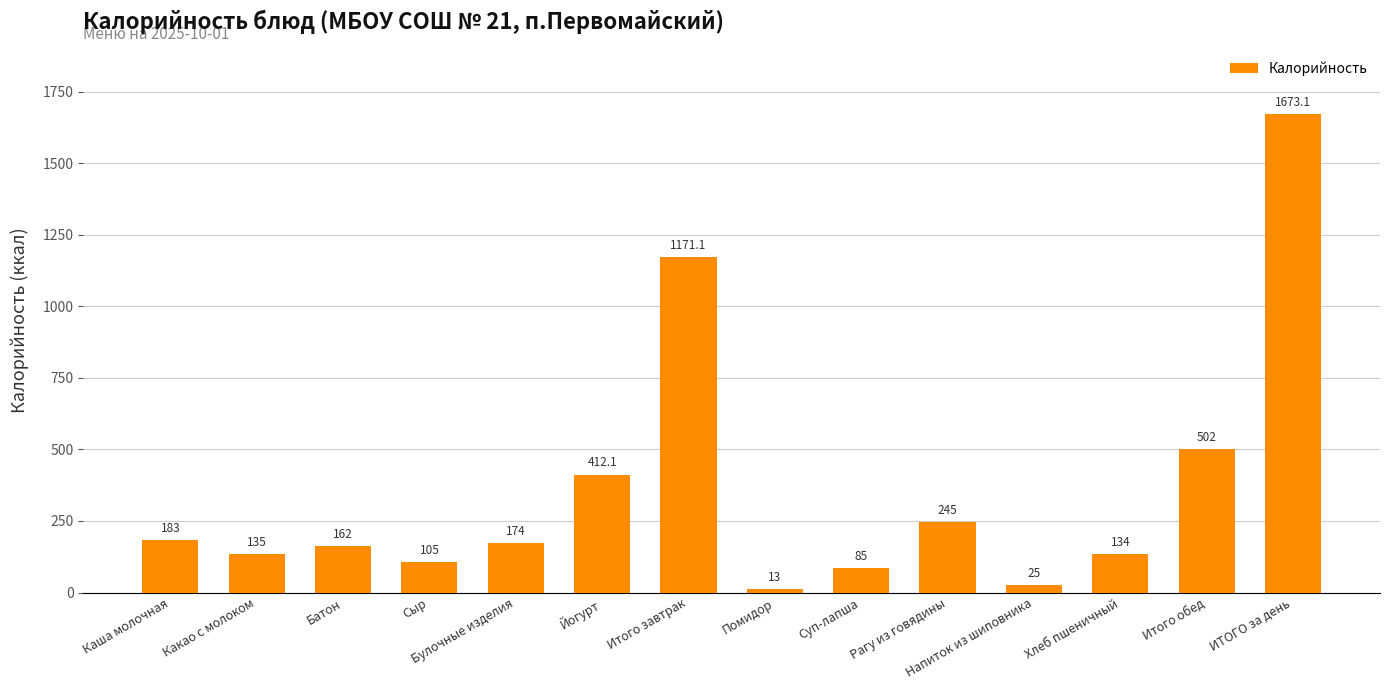

Reading right to left, what are all the values shown in this chart?

ИТОГО за день=1673.1	Итого обед=502.0	Хлеб пшеничный=134.0	Напиток из шиповника=25.0	Рагу из говядины=245.0	Суп-лапша=85.0	Помидор=13.0	Итого завтрак=1171.1	Йогурт=412.1	Булочные изделия=174.0	Сыр=105.0	Батон=162.0	Какао с молоком=135.0	Каша молочная=183.0